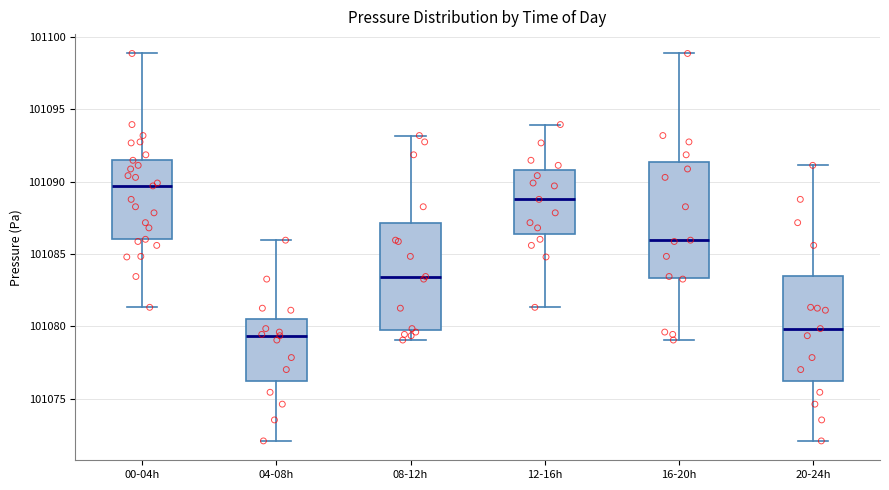

Comparing the boxes themselves (not the whiskers), which one is the tallest?

16-20h